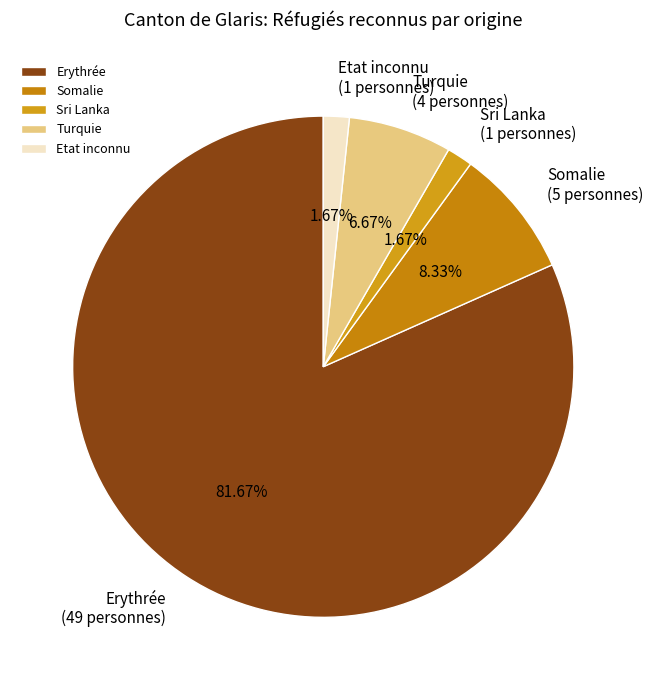

How many slices are in this pie chart?

5